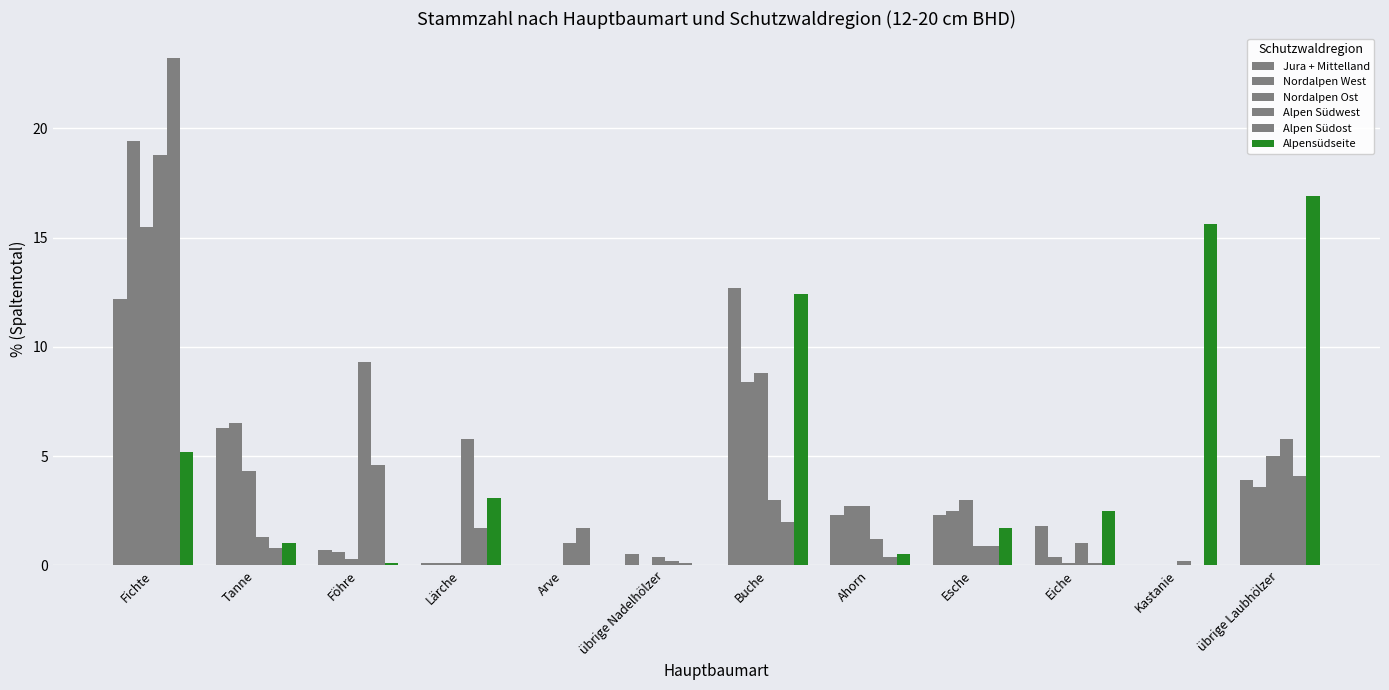

What position from the left is Ahorn?

8